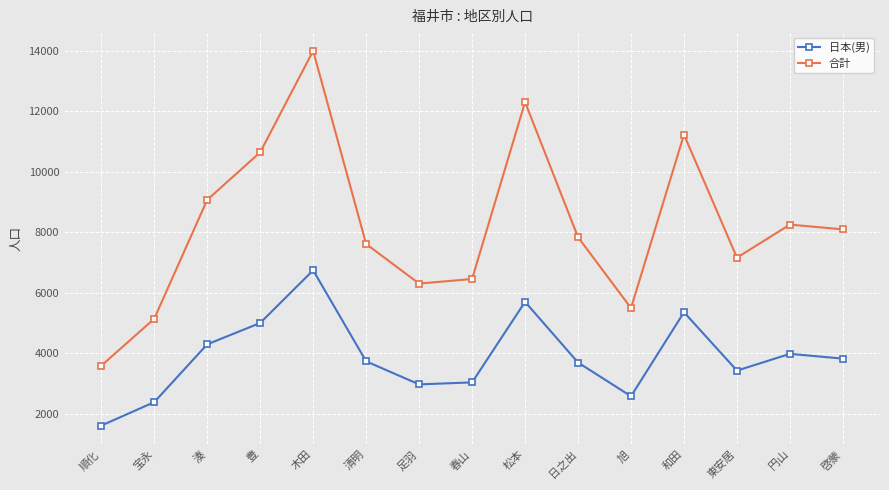

At how many categories does at least one series exceed 5400?

13